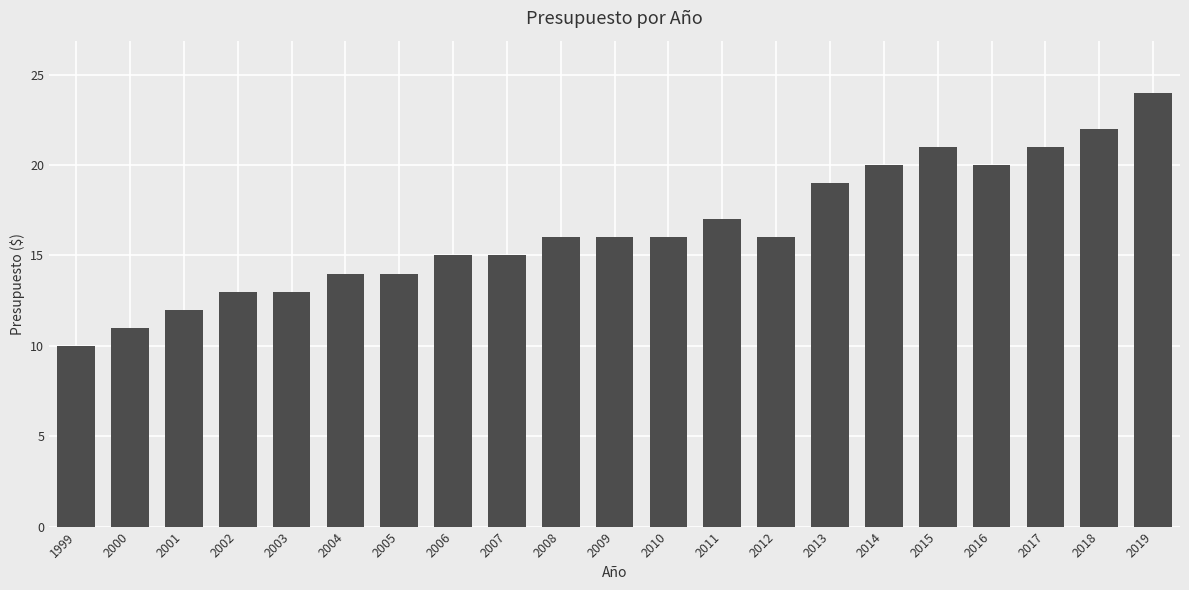

What is the smallest value displayed?

10